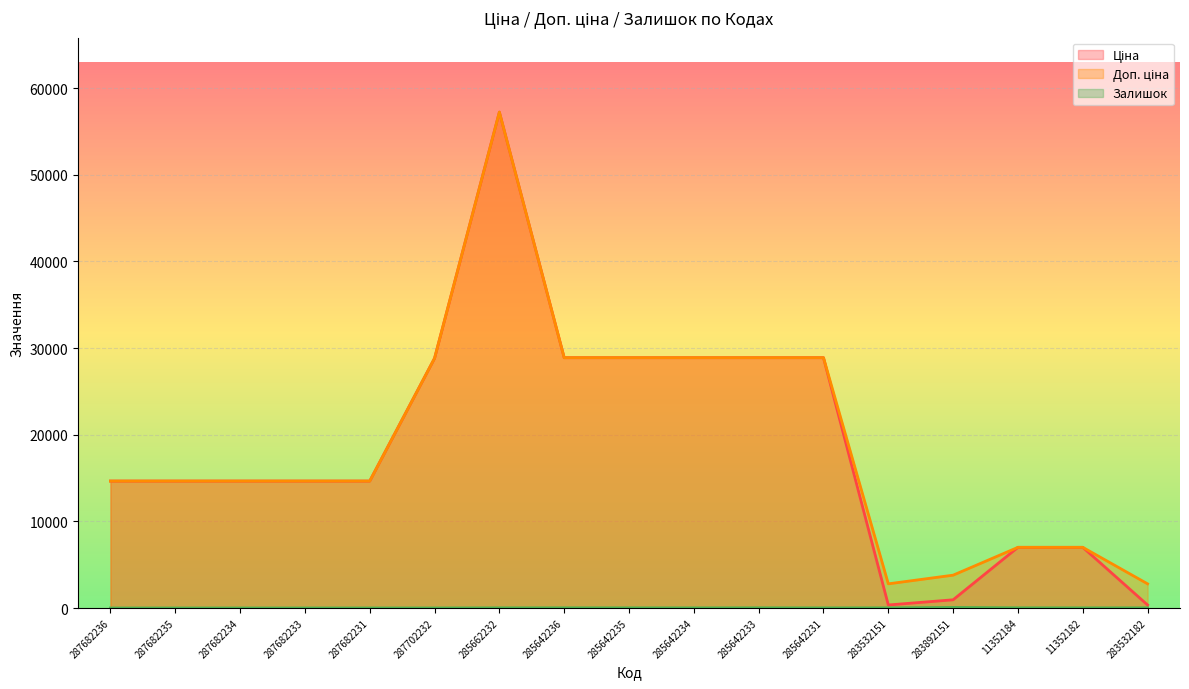

What are all the series names shown in the legend?

Ціна, Доп. ціна, Залишок